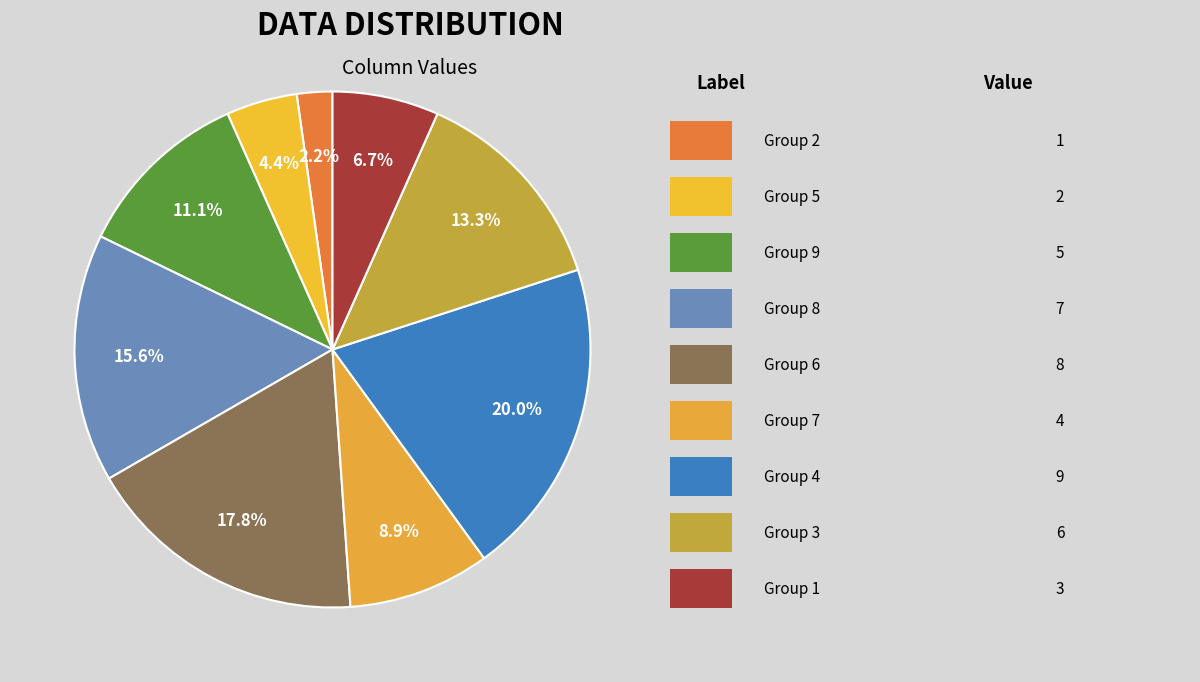

How many slices are in this pie chart?

9